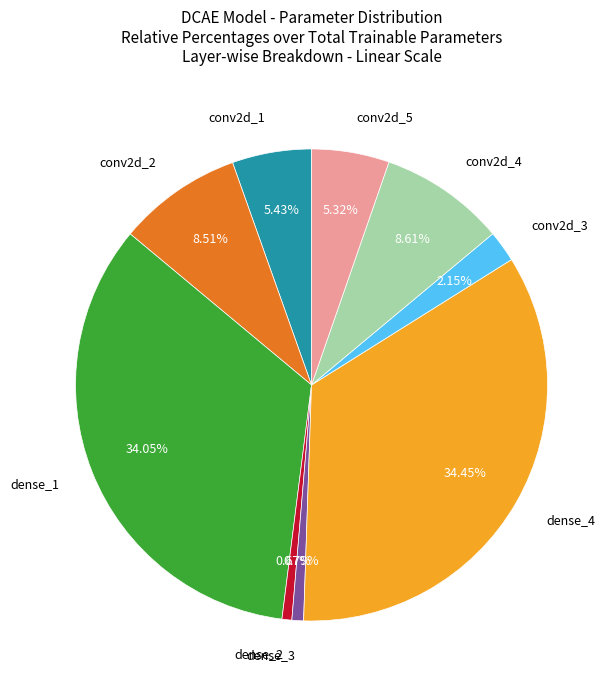

To the nearest percent, what is the average slice percentage?

11%